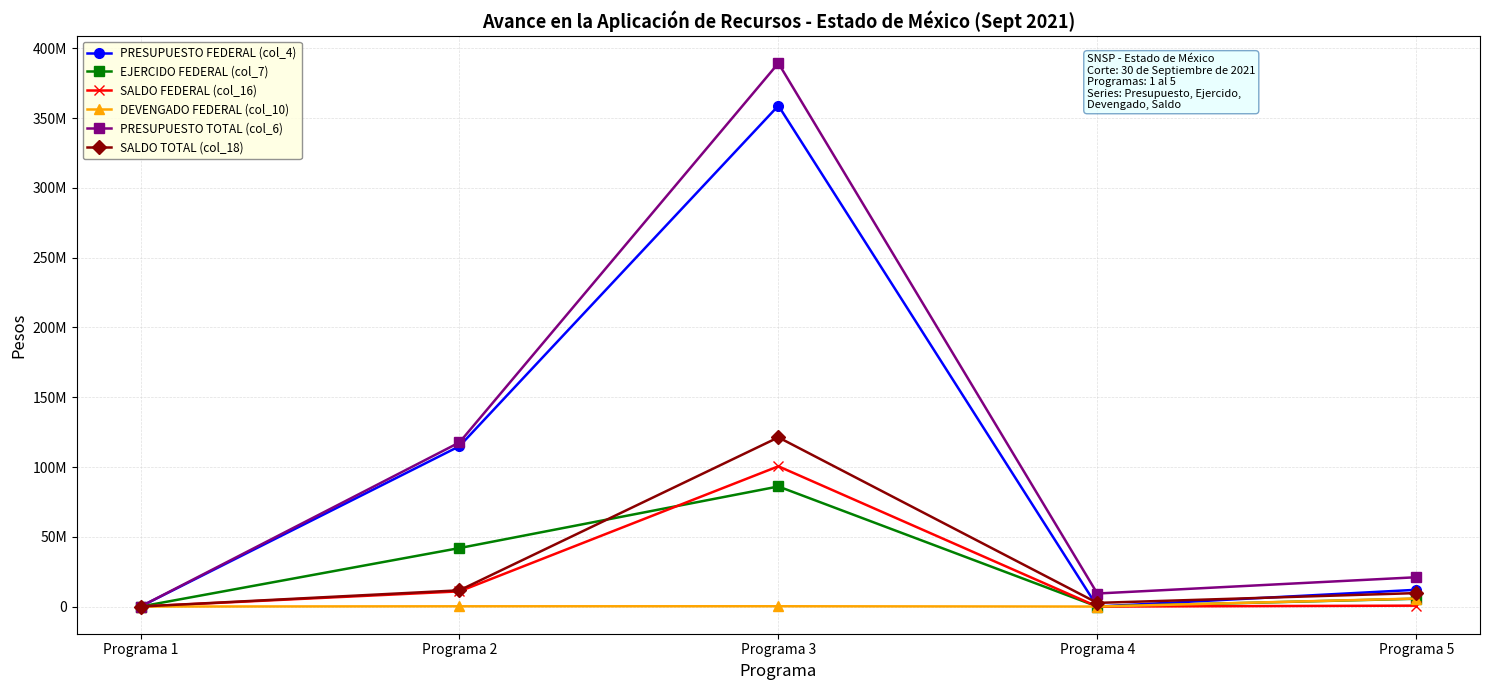

Where is the first local minimum for PRESUPUESTO FEDERAL (col_4)?

Programa 4